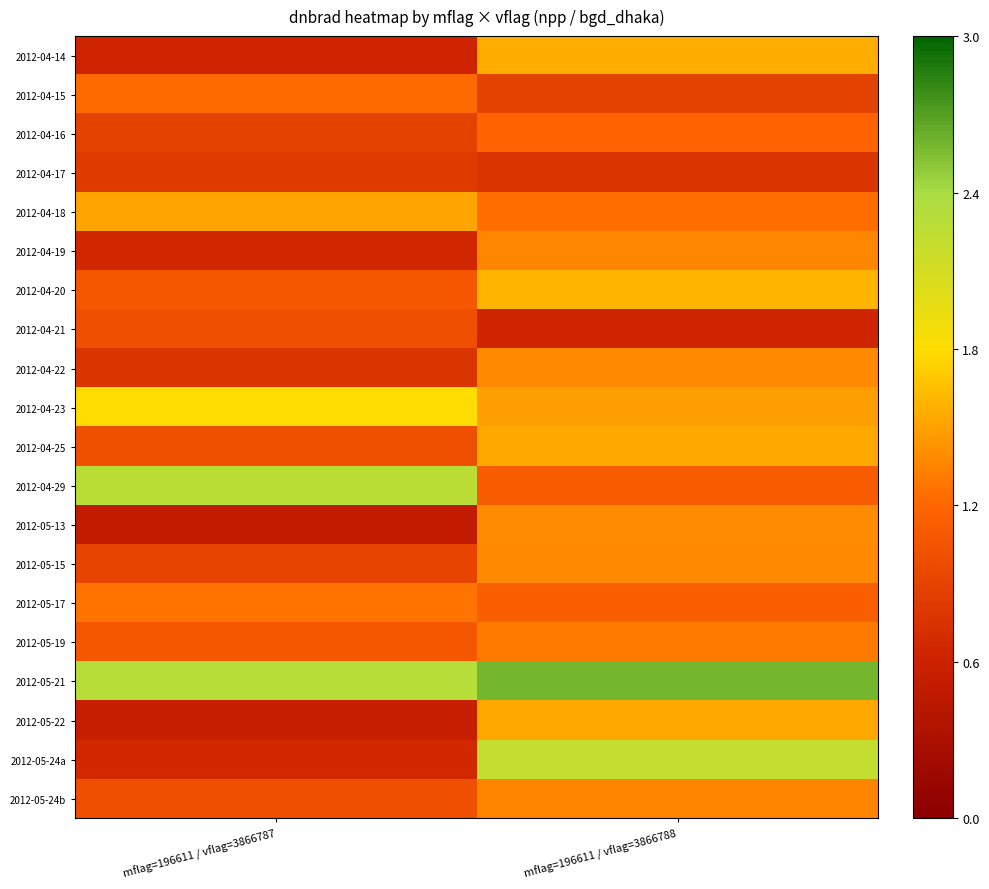

Rank the series at mflag=196611 / vflag=3866788 from highest to lowest value.

2012-05-21, 2012-05-24a, 2012-04-20, 2012-04-14, 2012-05-22, 2012-04-25, 2012-04-23, 2012-05-13, 2012-04-22, 2012-05-15, 2012-04-19, 2012-05-24b, 2012-05-19, 2012-04-18, 2012-04-16, 2012-05-17, 2012-04-29, 2012-04-15, 2012-04-17, 2012-04-21